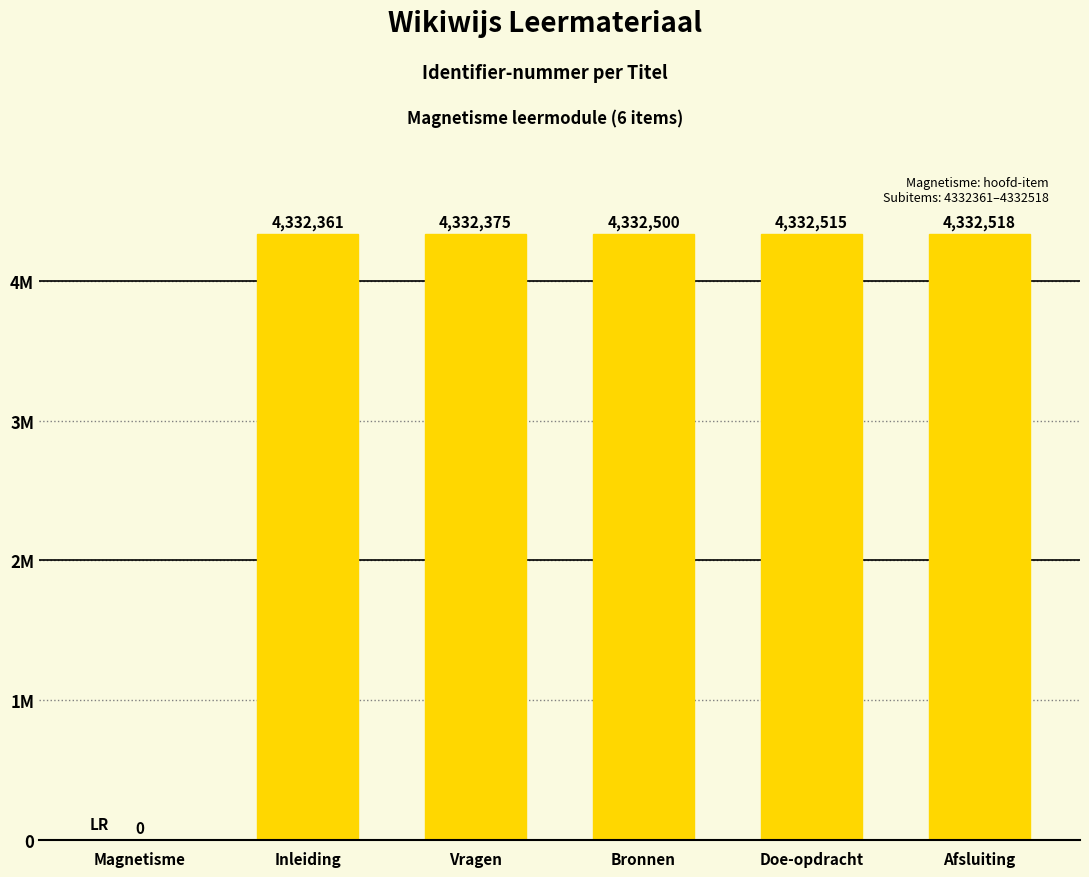

List the labels in order of value, largest first.

Afsluiting, Doe-opdracht, Bronnen, Vragen, Inleiding, Magnetisme